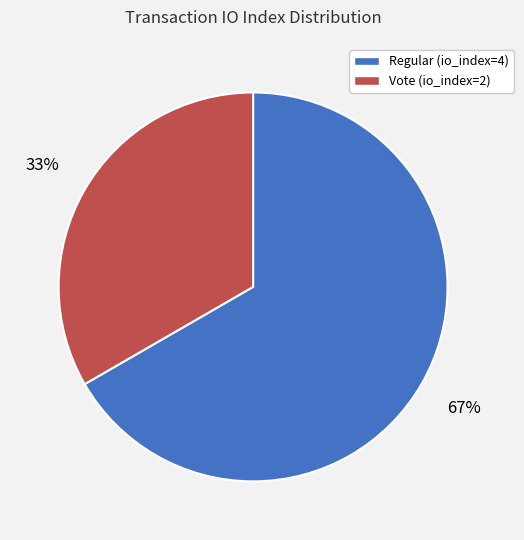

To the nearest percent, what percentage of the pie is Vote (io_index=2)?

33%